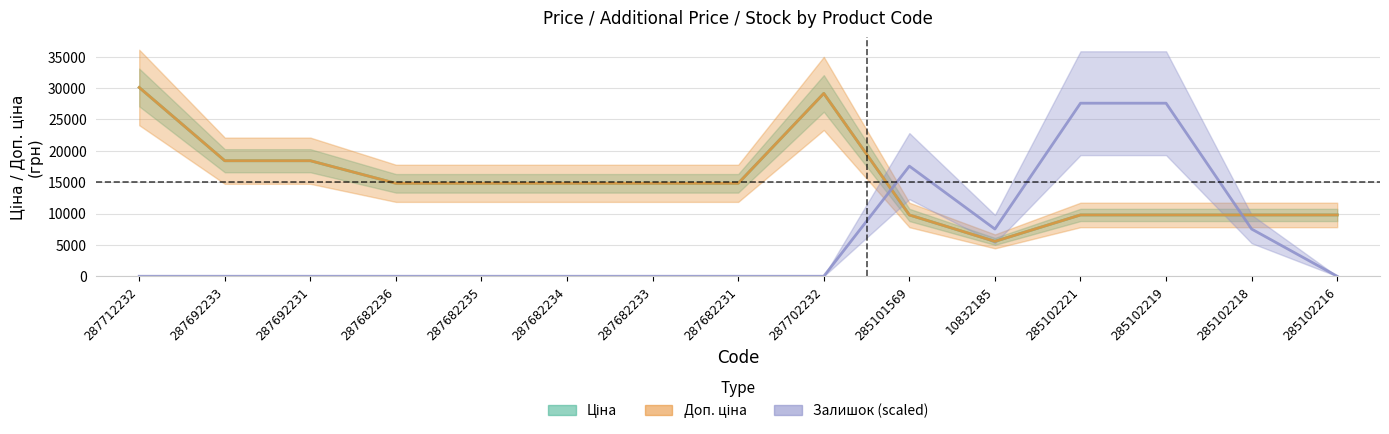

True or false: Доп. ціна and Ціна cross at least once.

False